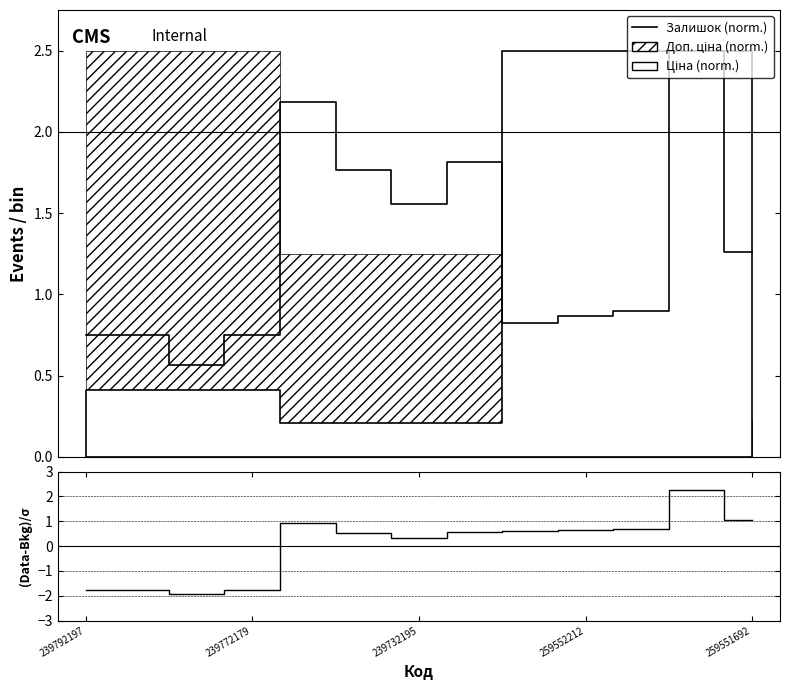

Which series has the largest total across all categories?

Залишок (norm.)